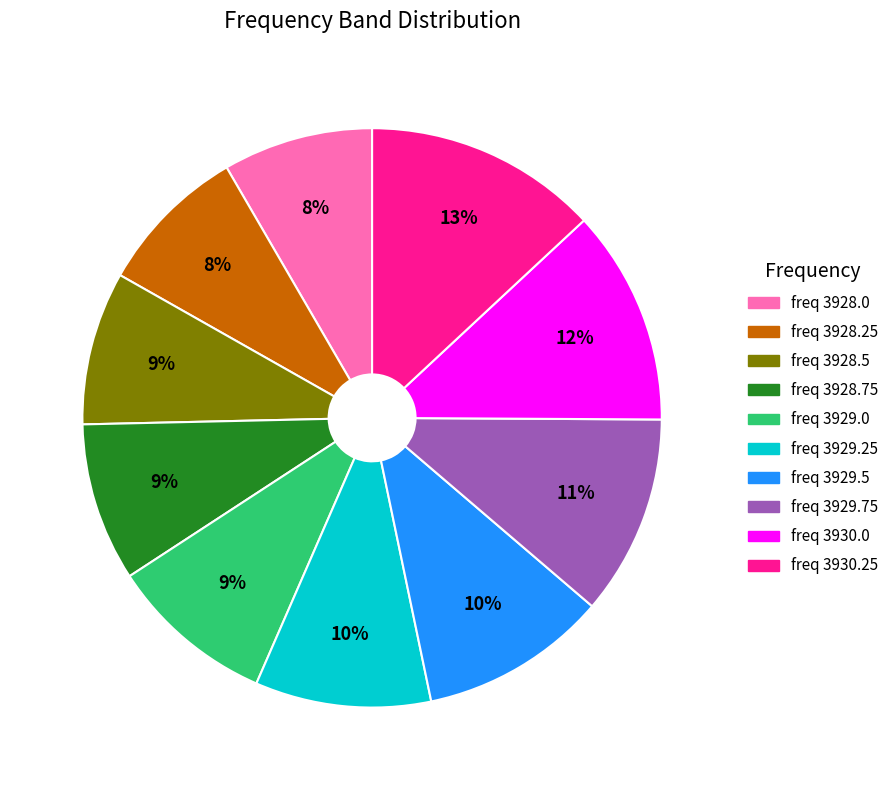

To the nearest percent, what is the difference between the largest and smallest slice percentages?

5%